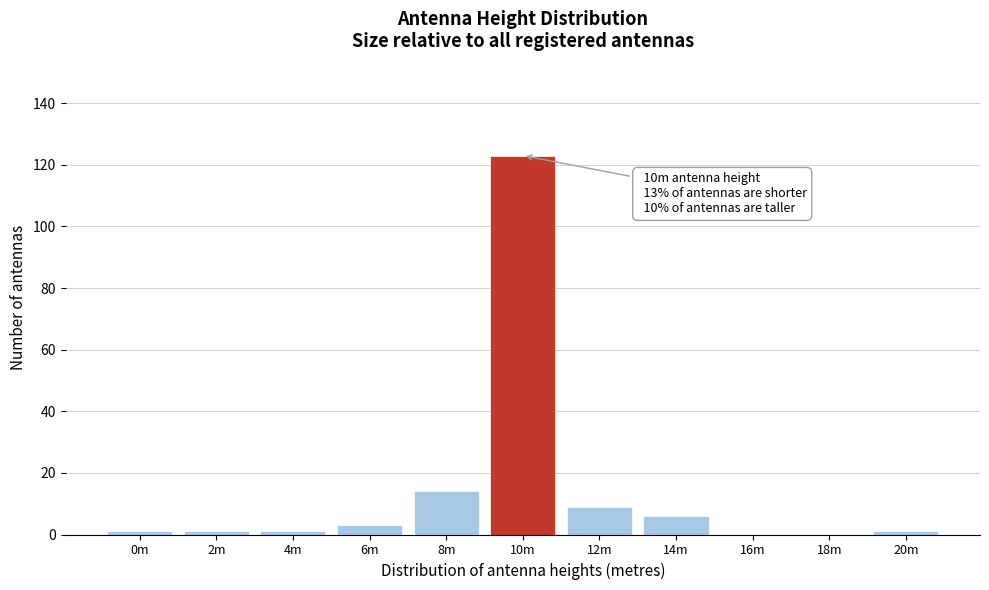

Reading left to right, list all the values displayed in this chart.

0m=1	2m=1	4m=1	6m=3	8m=14	10m=123	12m=9	14m=6	16m=0	18m=0	20m=1